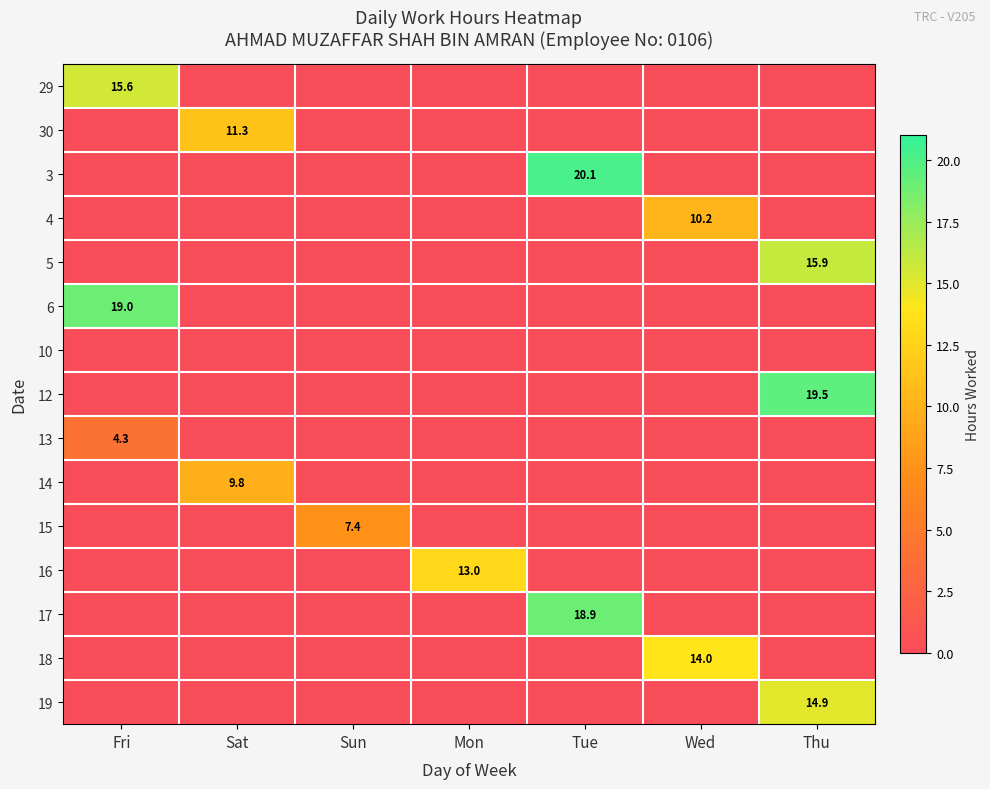

True or false: 5 has a value of 0.0 at Sun.

True